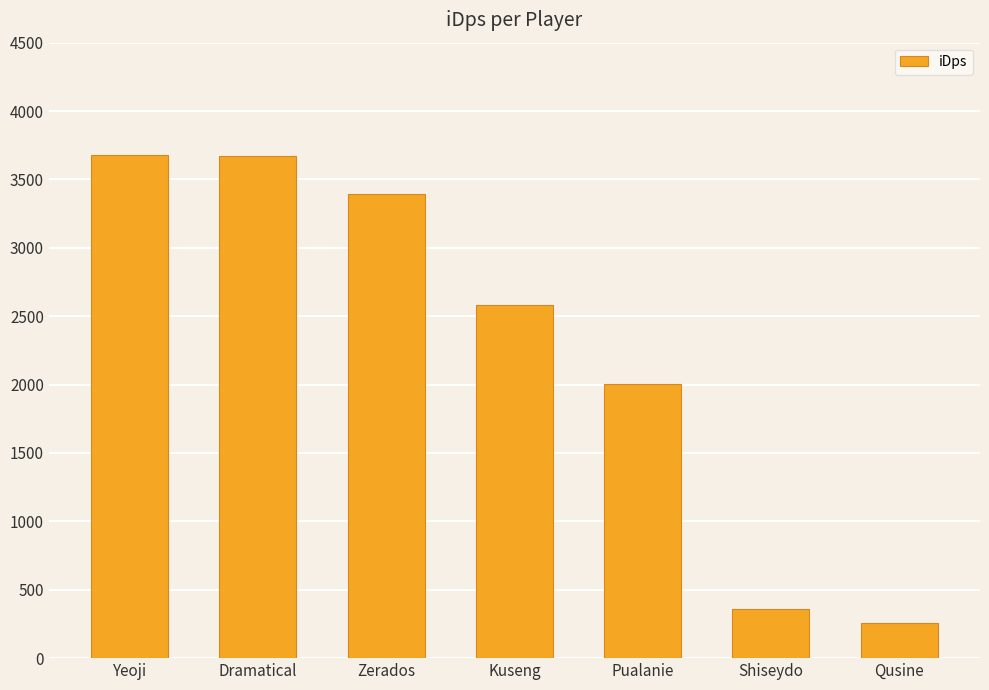

Is it true that the value at Shiseydo is 627.8?

False